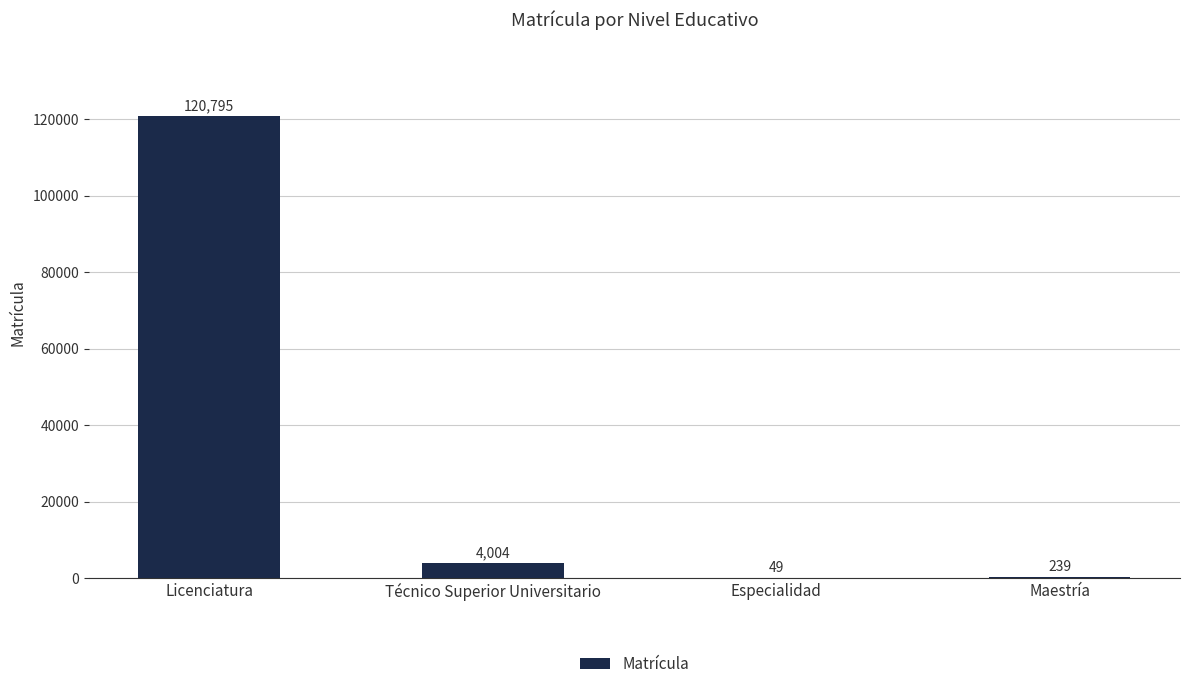

The chart shows a value of 84299 at Licenciatura. True or false?

False